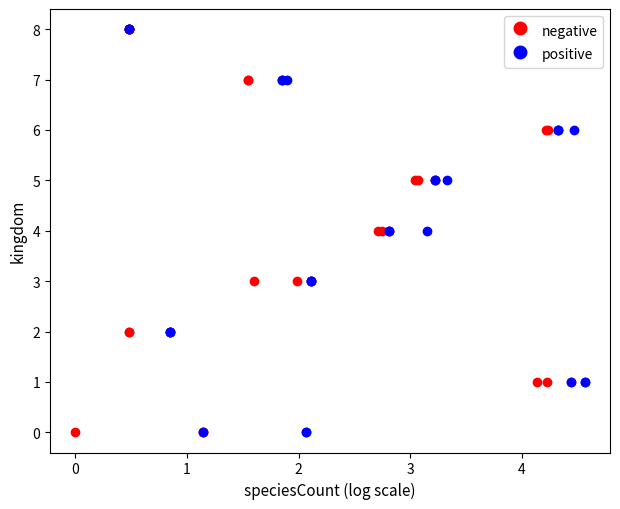

What are all the series names shown in the legend?

negative, positive